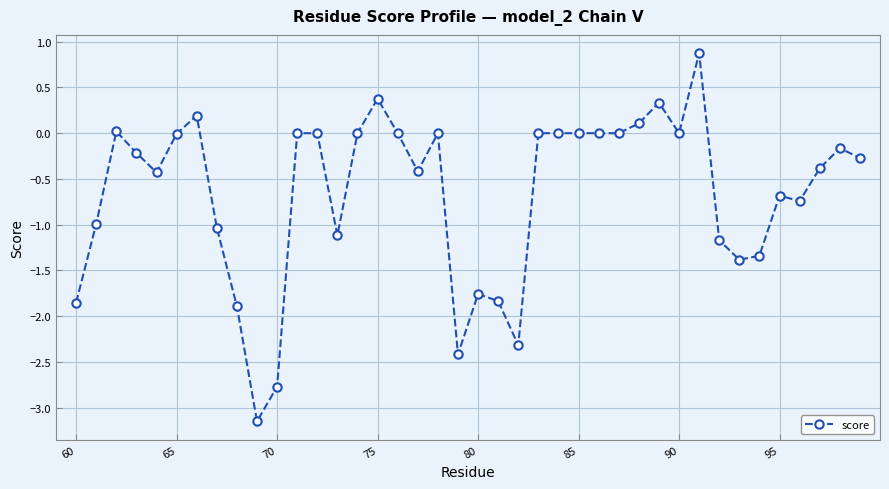

True or false: the data has more than 2 interior local peaks.

True